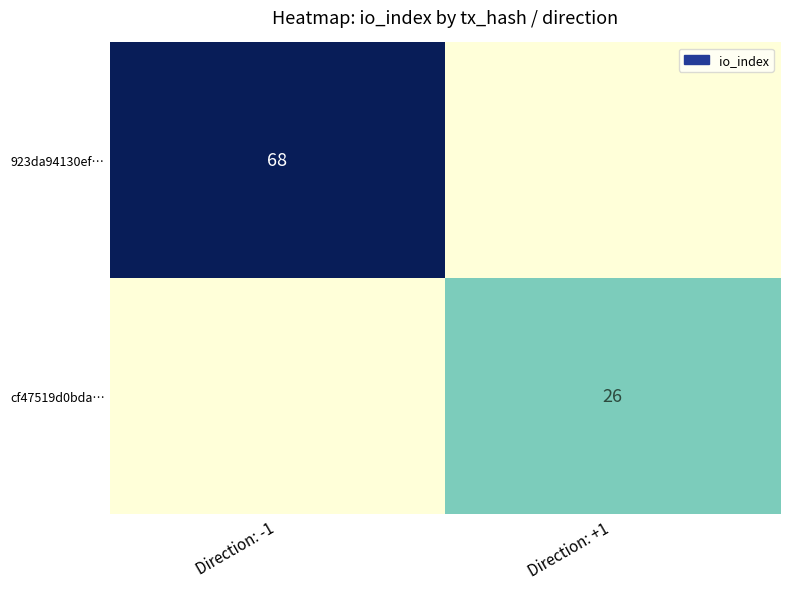

Is it true that 923da94130ef… equals 93 at Direction: -1?

False